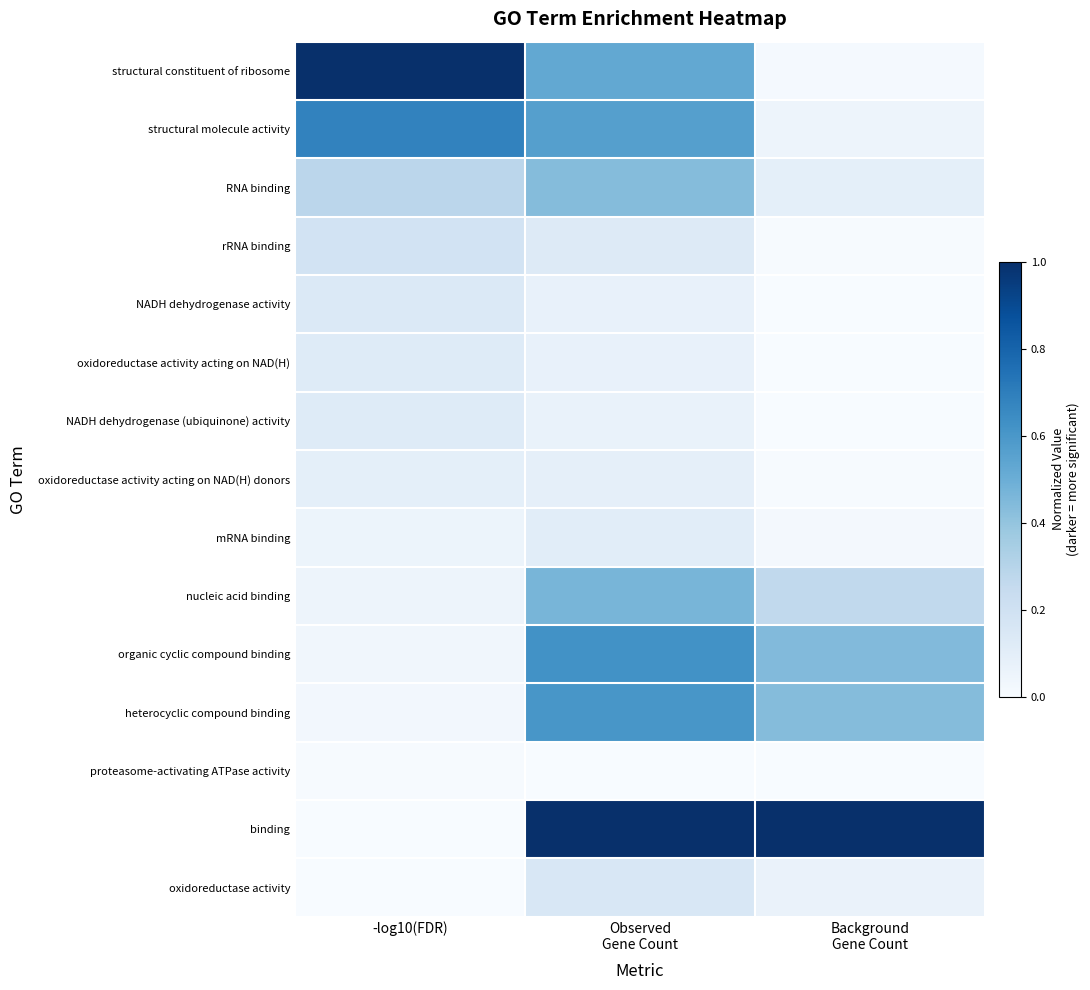

At which category is the sum across all series the highest?

Observed
Gene Count